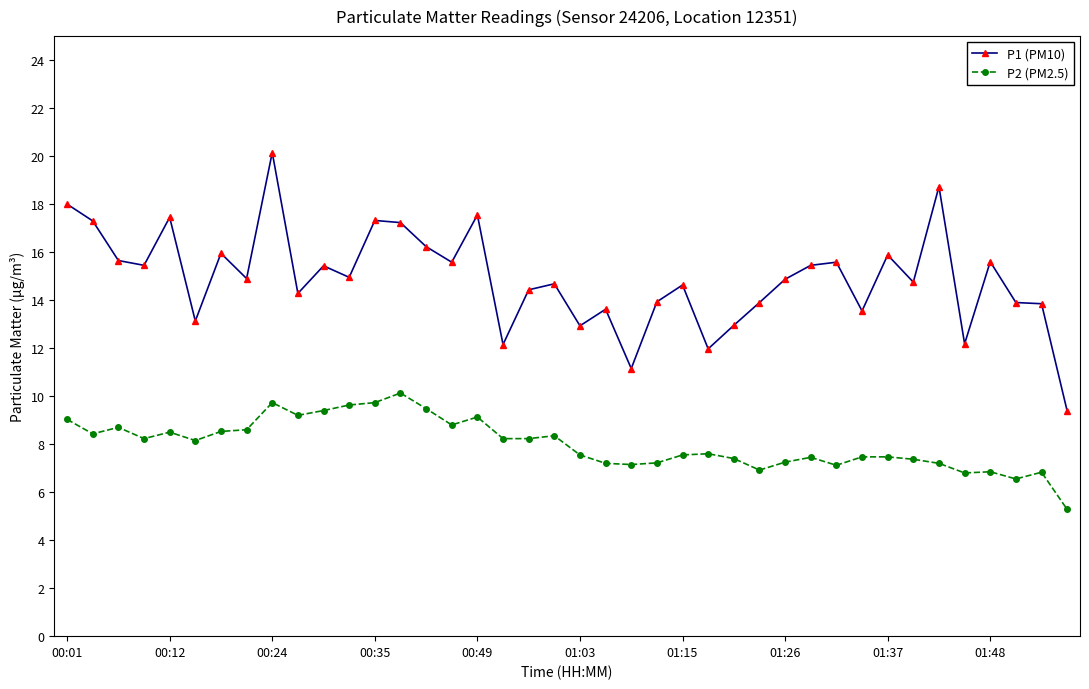

What is the minimum value for P1 (PM10)?

9.4